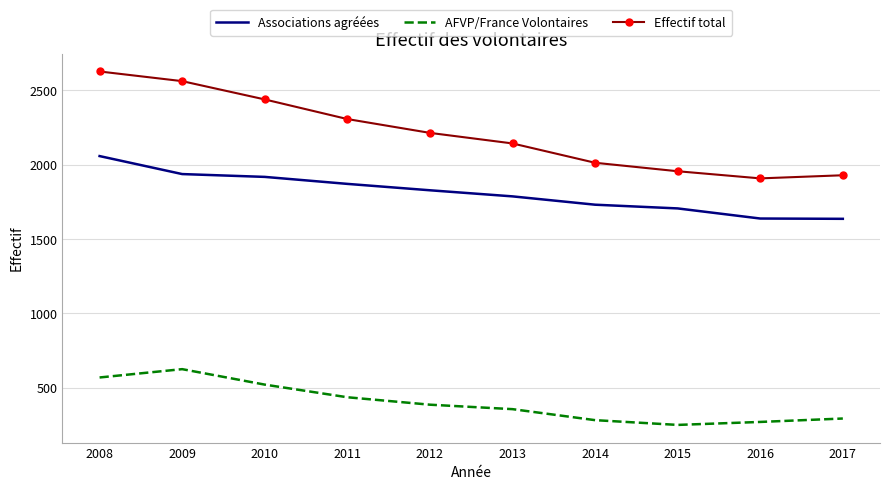

Is the value of Associations agréées at 2015 greater than the value of AFVP/France Volontaires at 2010?

Yes